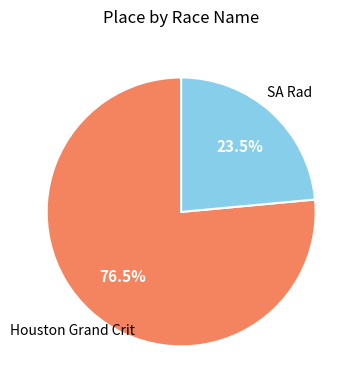

To the nearest percent, what is the average slice percentage?

50%